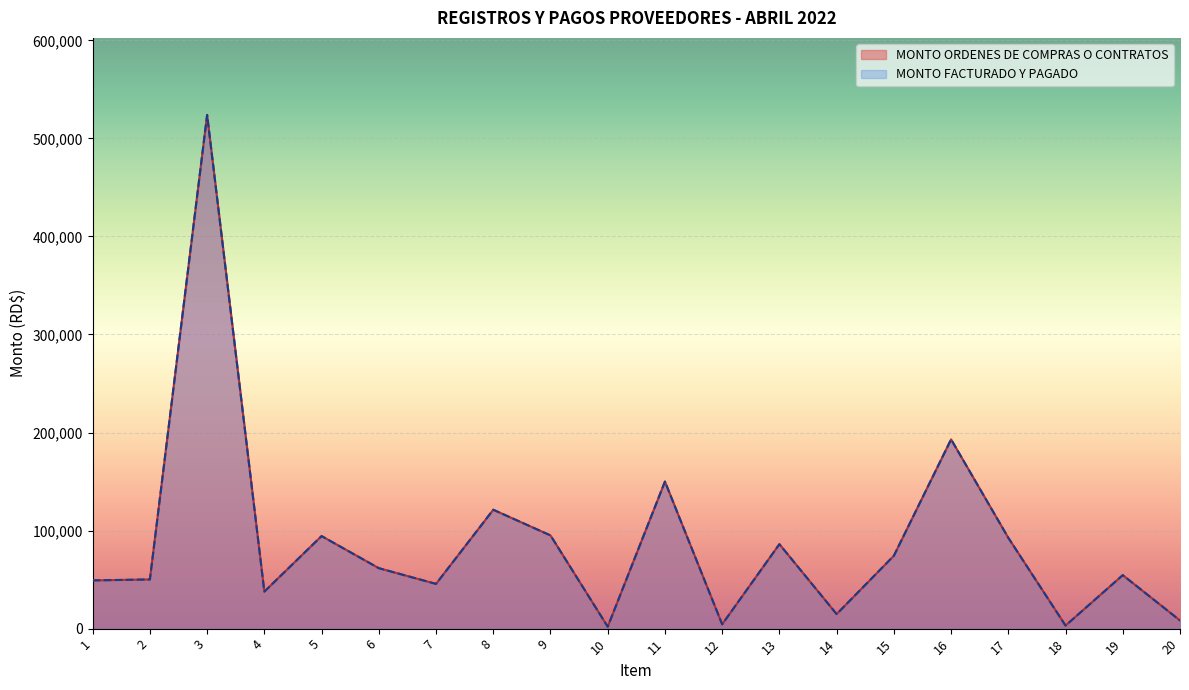

True or false: MONTO FACTURADO Y PAGADO and MONTO ORDENES DE COMPRAS O CONTRATOS cross at least once.

False